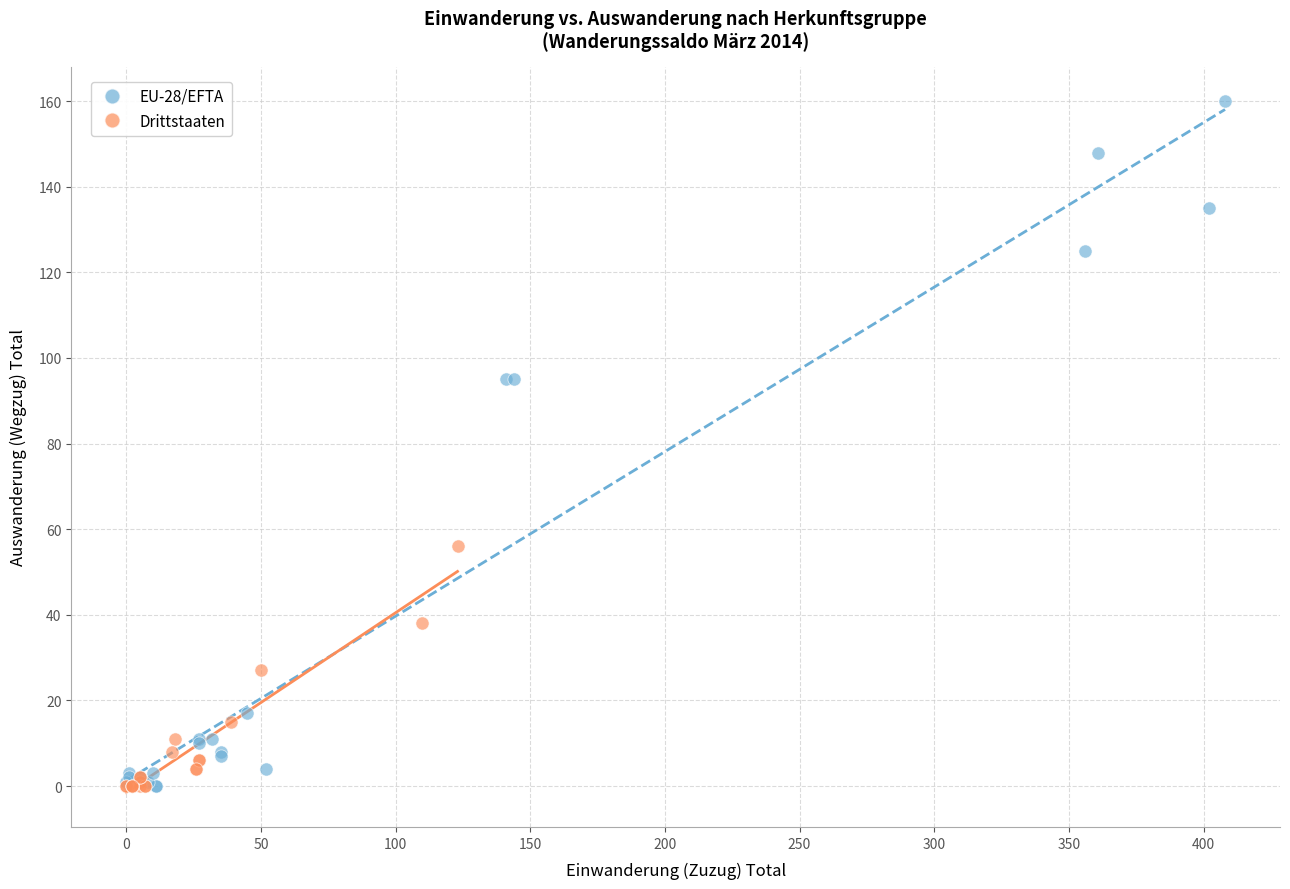

Which series contains the highest Y value?

EU-28/EFTA